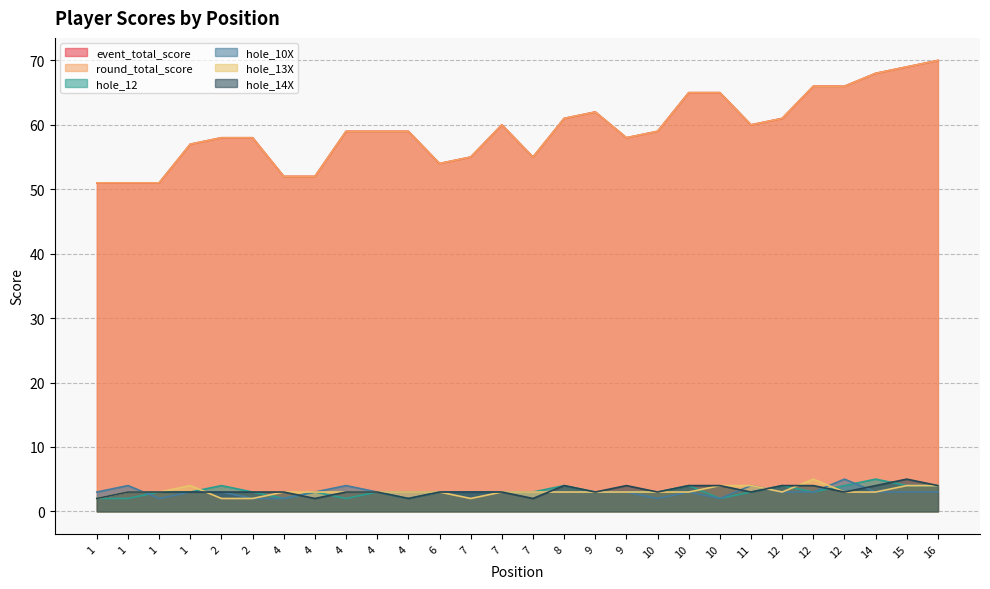

True or false: event_total_score and hole_10X cross at least once.

False